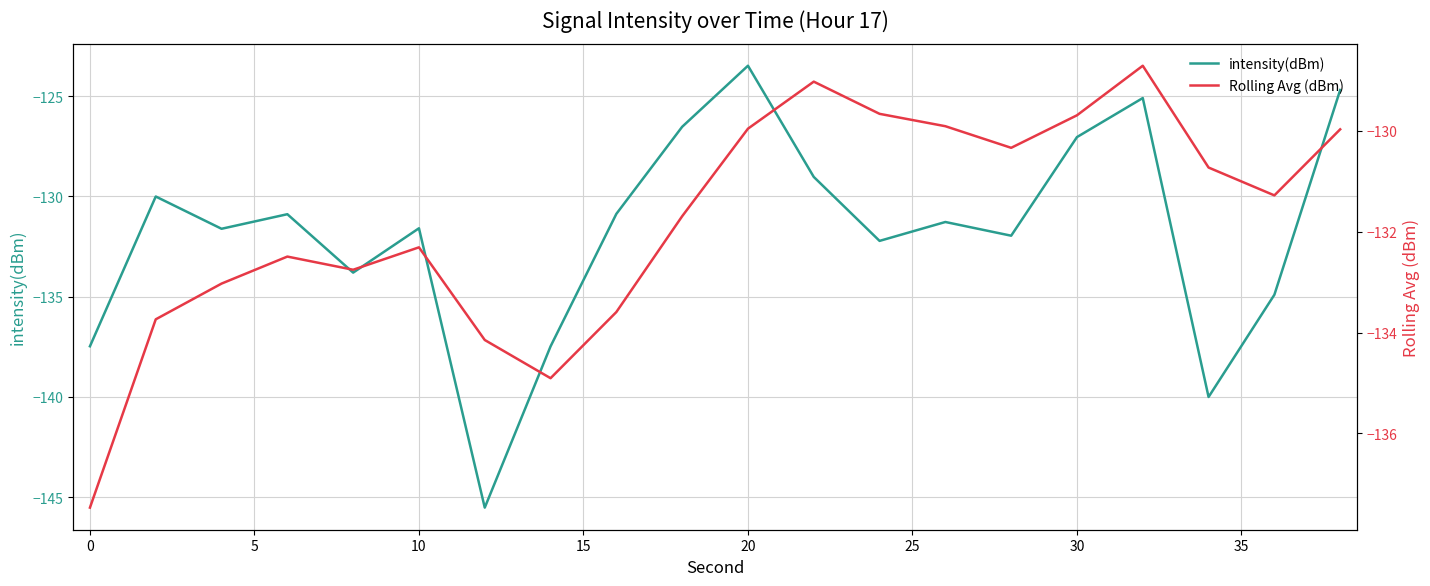

What is the maximum value for intensity(dBm)?

-123.5